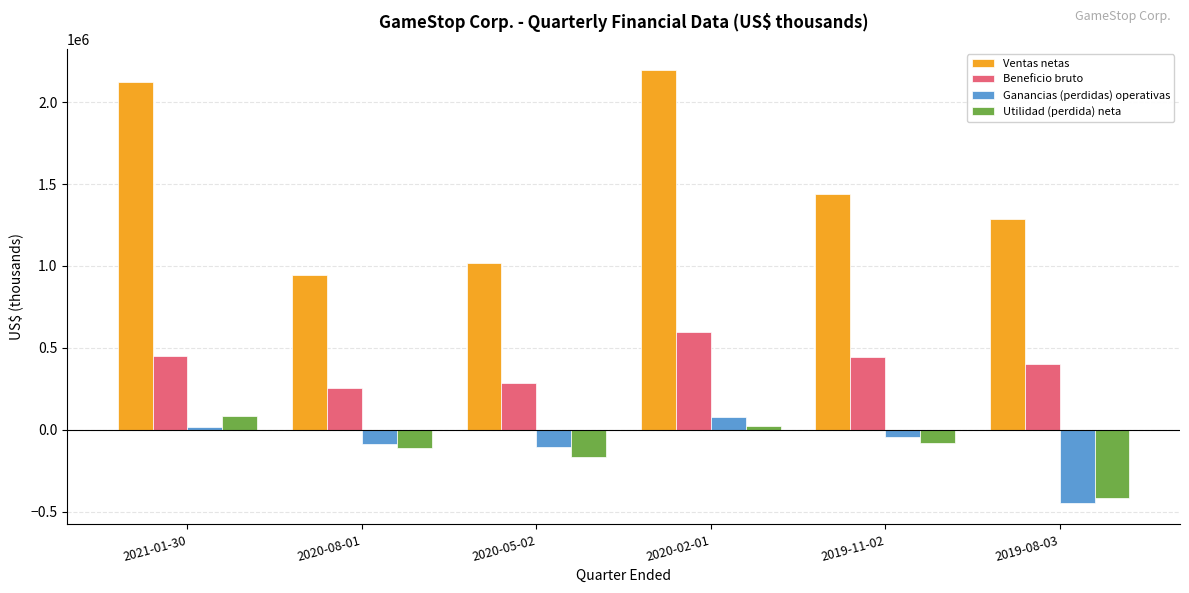

Which series has the largest range (max minus min)?

Ventas netas